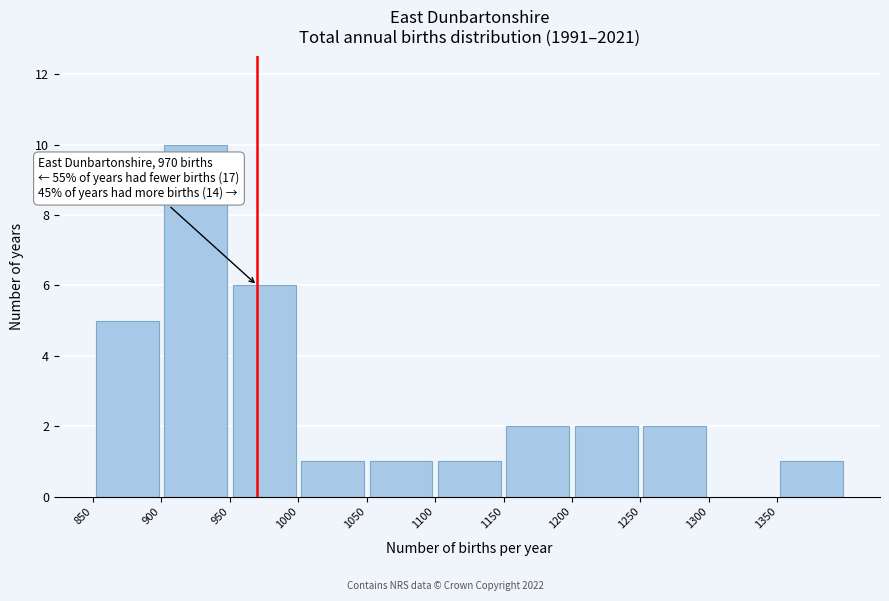

Over which range of the x-axis is the bar tallest?

900 to 950